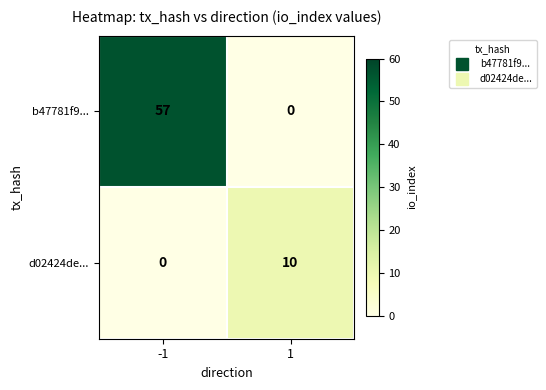

True or false: b47781f9... has a value of 75 at -1.

False